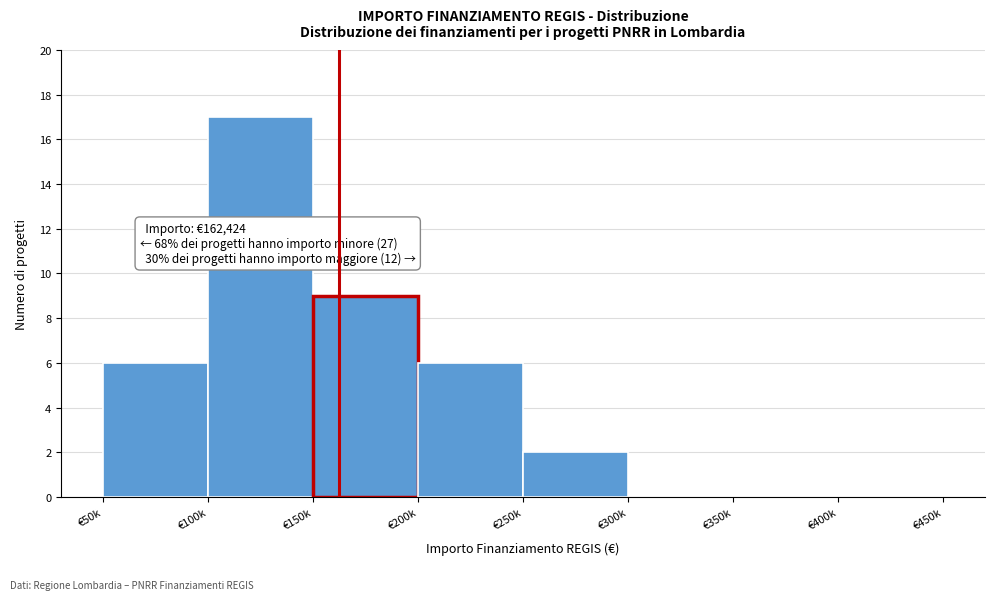

Reading left to right, list all the values displayed in this chart.

€50k=6	€100k=17	€150k=9	€200k=6	€250k=2	€300k=0	€350k=0	€400k=0